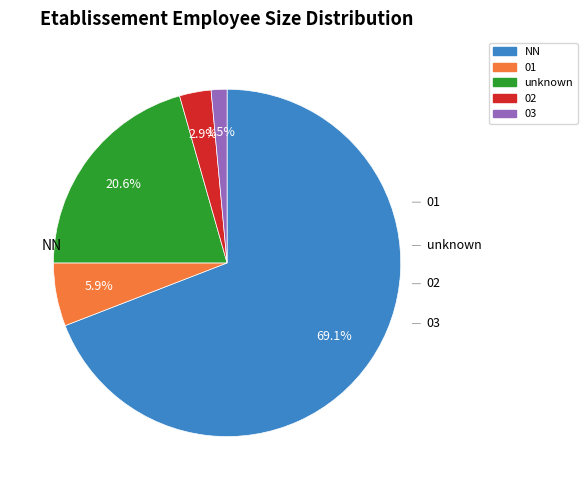

To the nearest percent, what is the difference between the largest and smallest slice percentages?

68%